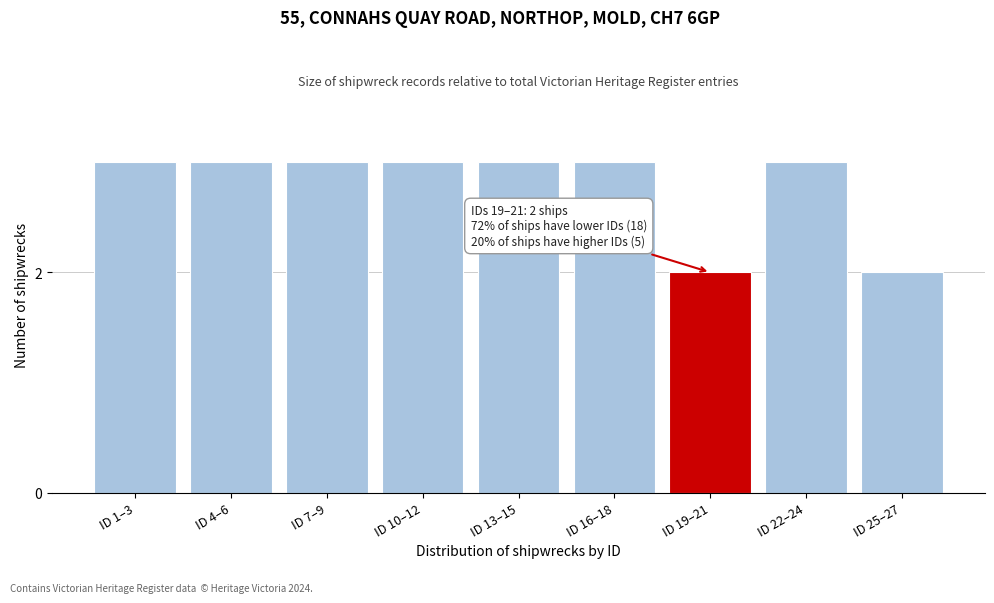

Reading left to right, list all the values displayed in this chart.

3	3	3	3	3	3	2	3	2